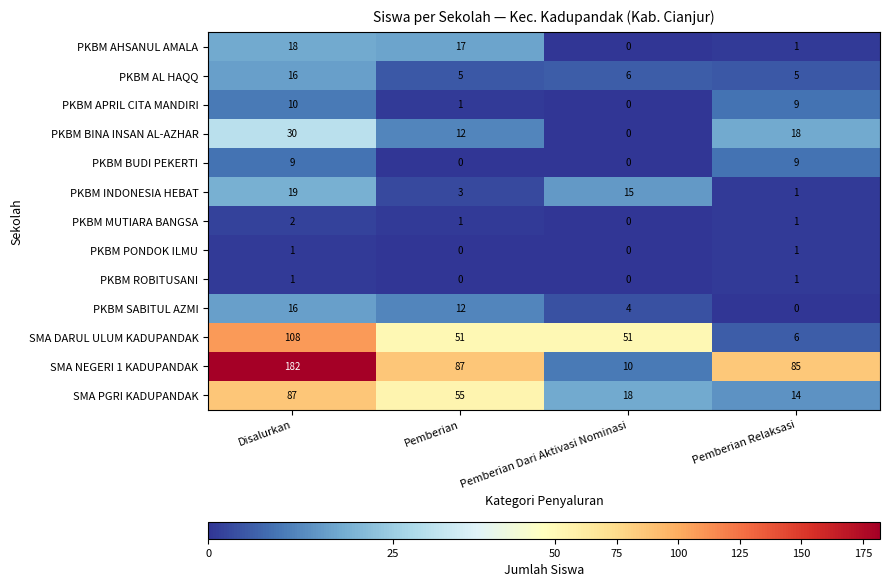

Which series changed the most between Pemberian Dari Aktivasi Nominasi and Pemberian Relaksasi?

SMA NEGERI 1 KADUPANDAK